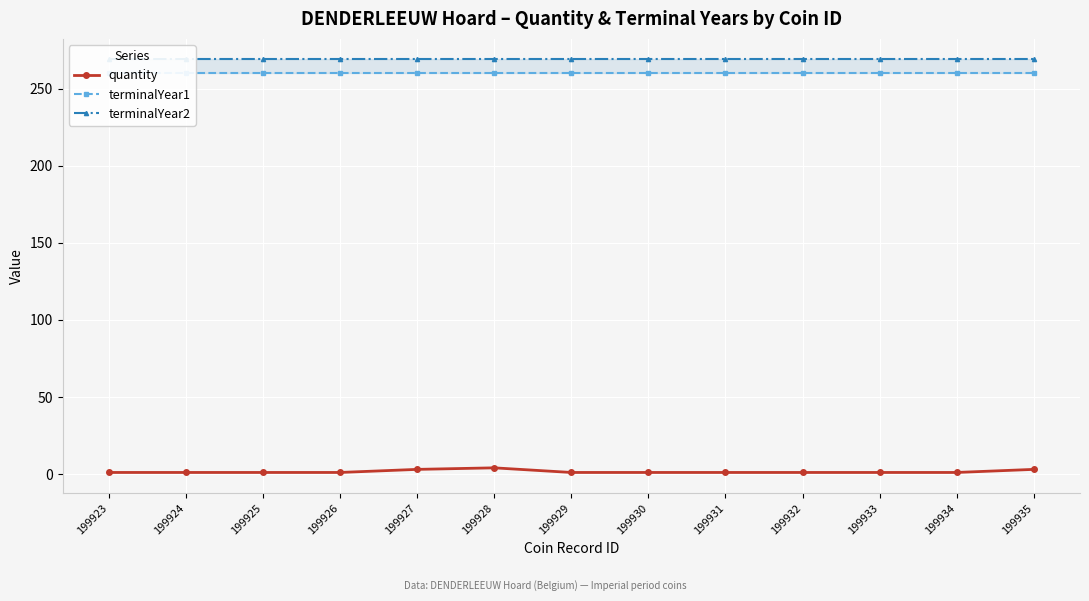

True or false: quantity has more than 2 points higher than both neighbors.

False